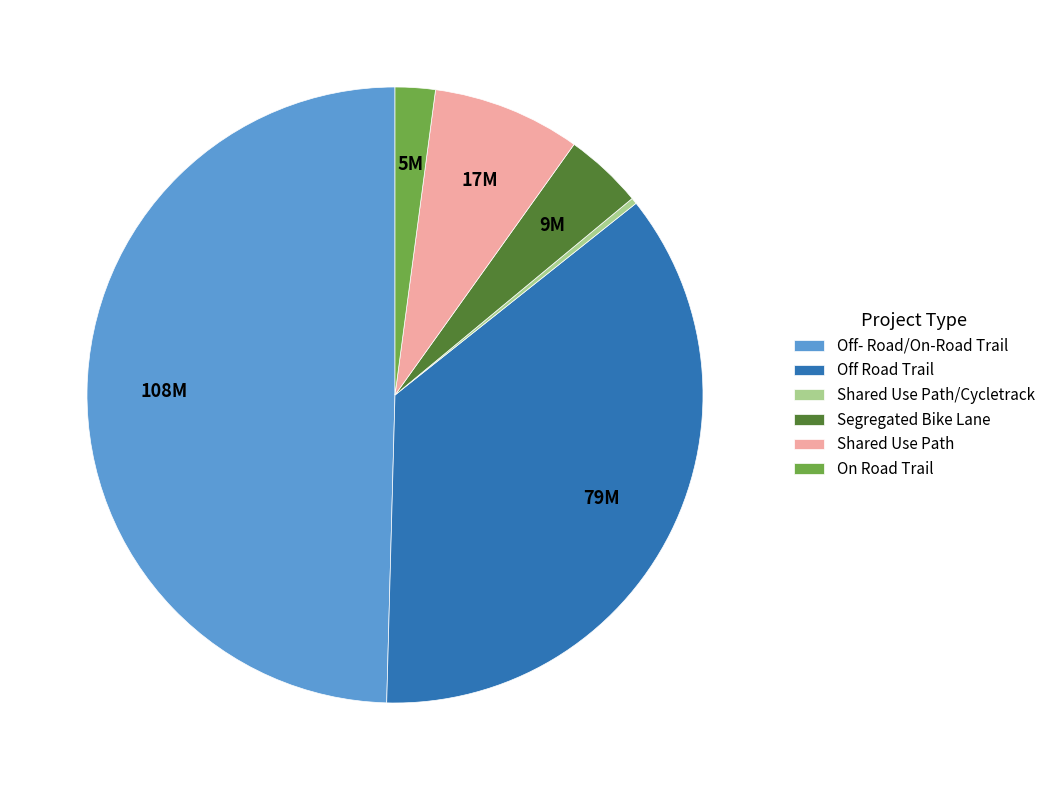

How many segments does this pie chart have?

6